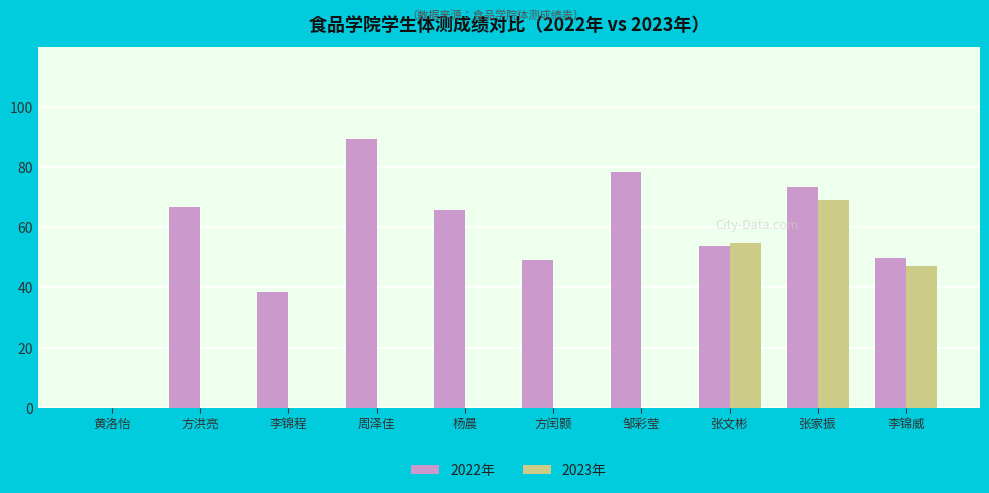

Count the number of categories in the chart.

10